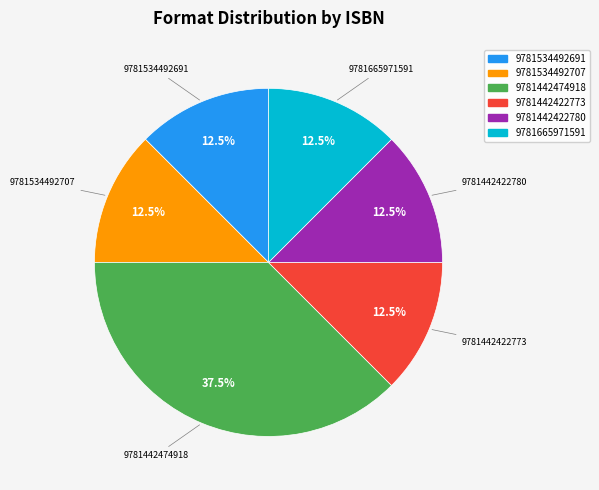

Does 9781534492707 account for over 50% of the chart?

No